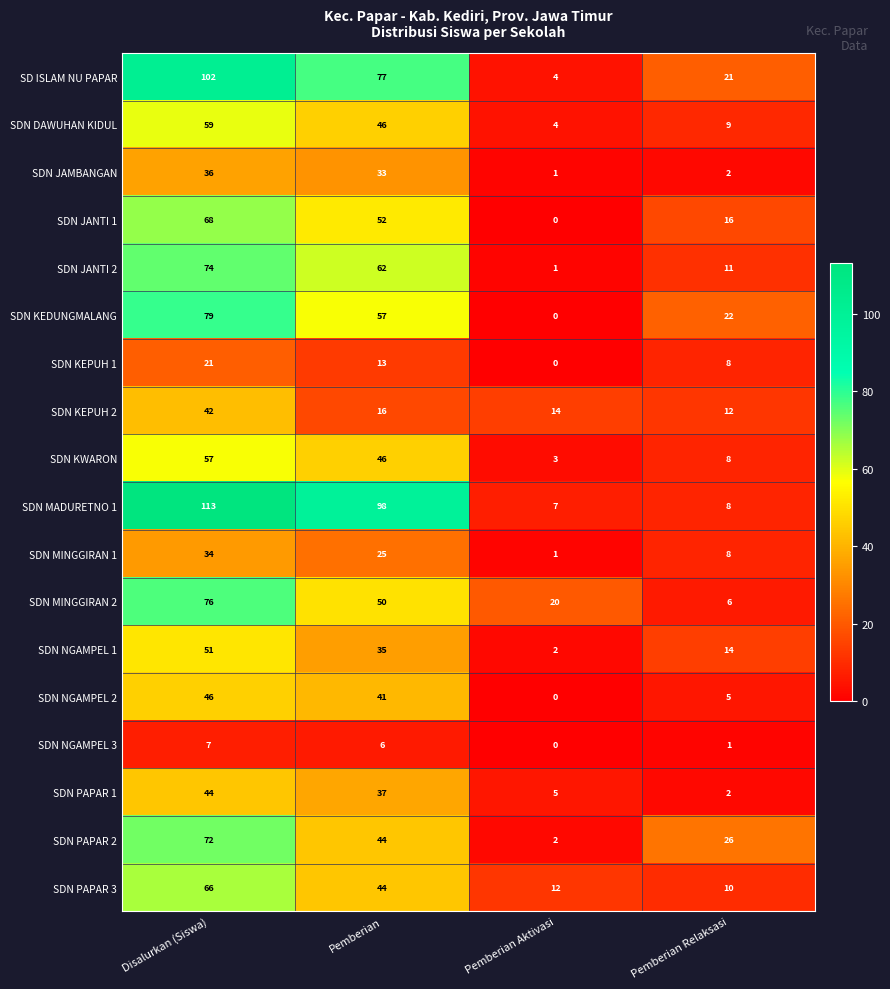

Is it true that SDN MINGGIRAN 2 equals 14 at Pemberian?

False